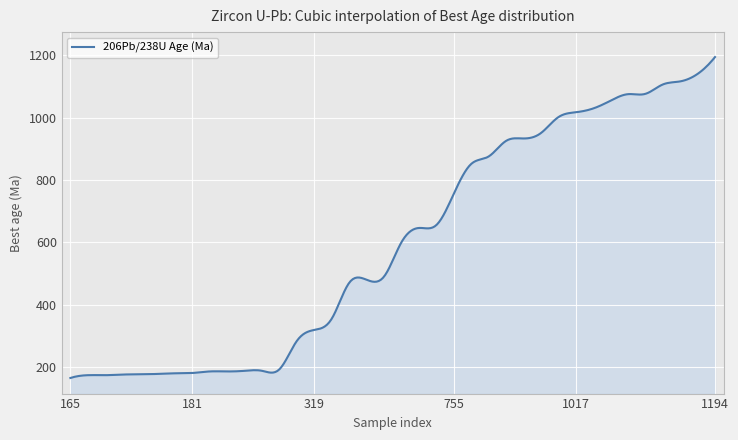

What is the maximum value shown in the chart?

1194.0